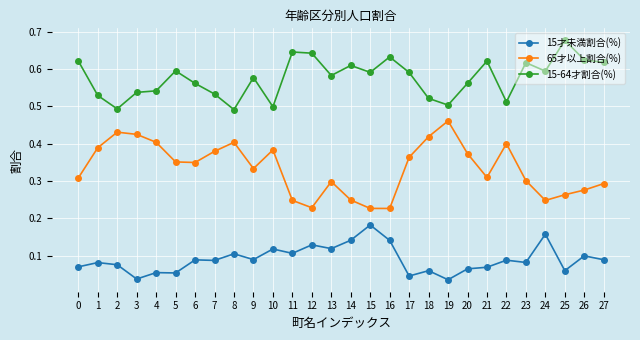

Which series has the largest range (max minus min)?

65才以上割合(%)